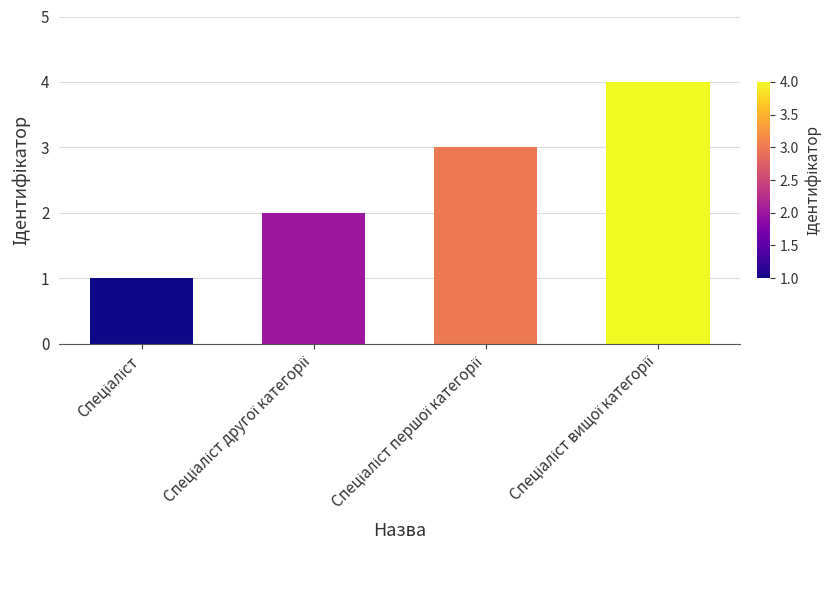

What is the sum of all values?

10